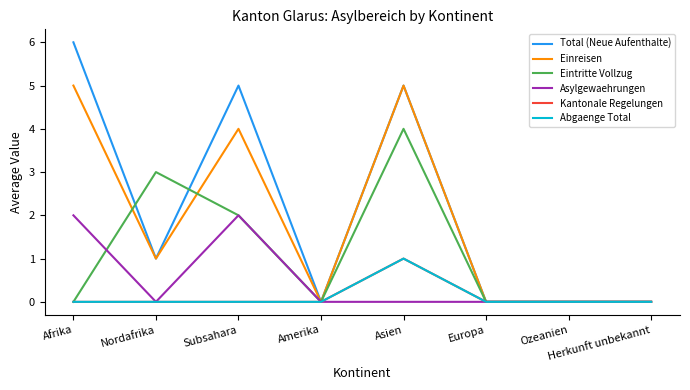

Is this an area chart (filled region under the line)?

No